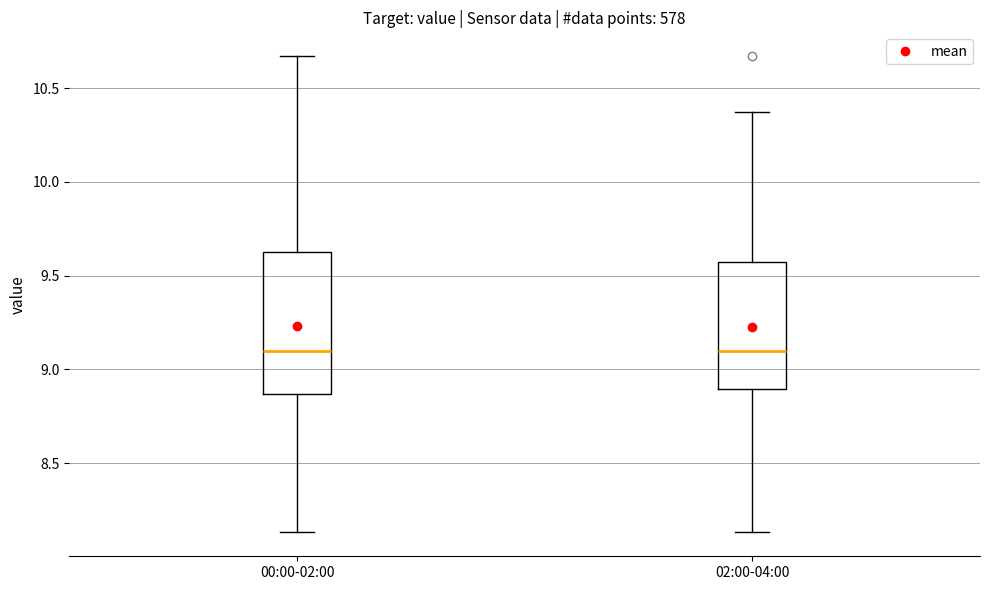

Comparing the boxes themselves (not the whiskers), which one is the tallest?

00:00-02:00